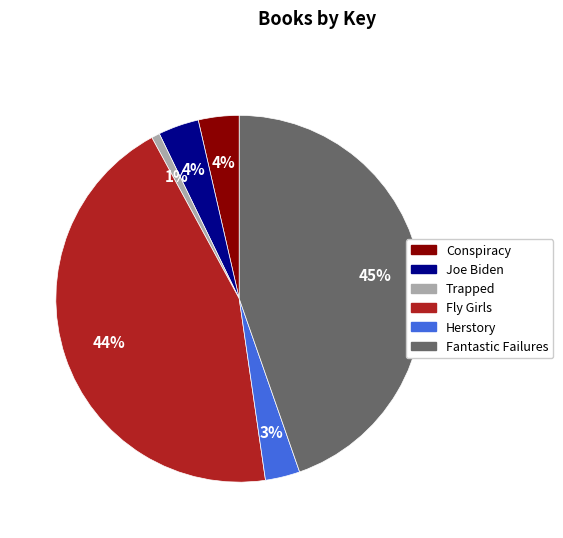

Is there a majority slice in this chart?

No